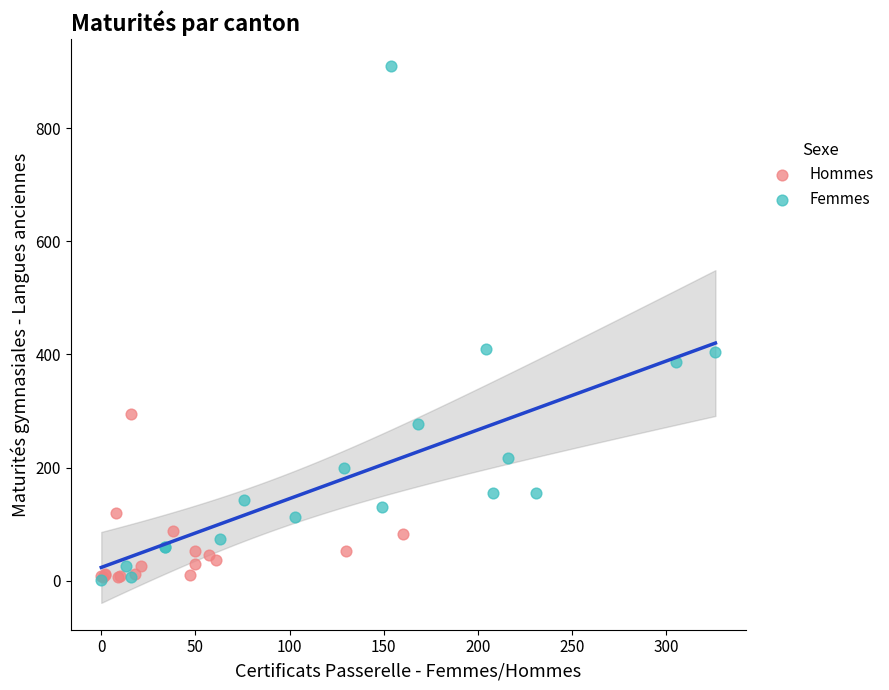

Which series contains the highest Y value?

Femmes